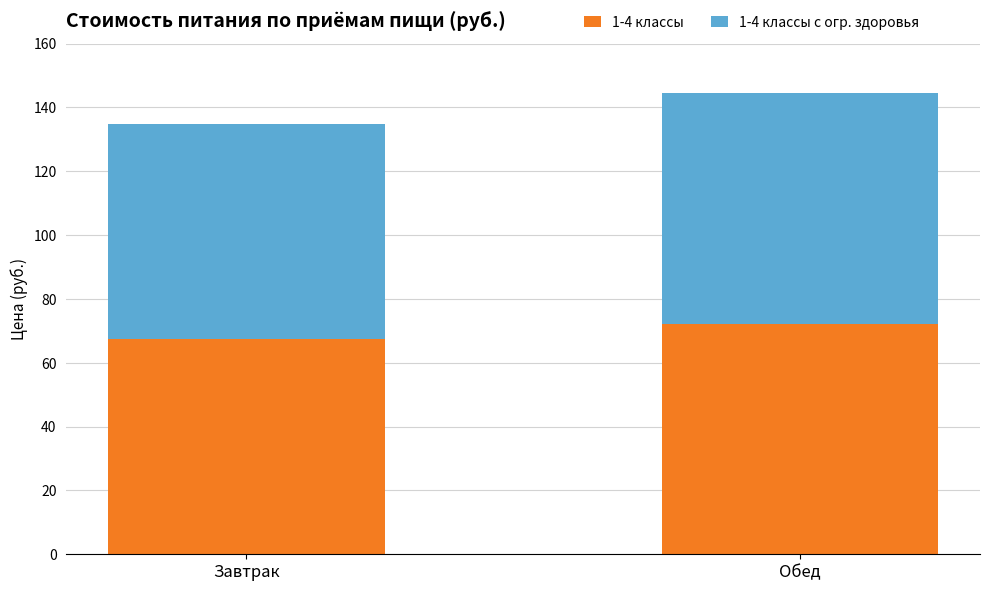

Reading right to left, transcribe the values for 1-4 классы.

Обед=72.2	Завтрак=67.5